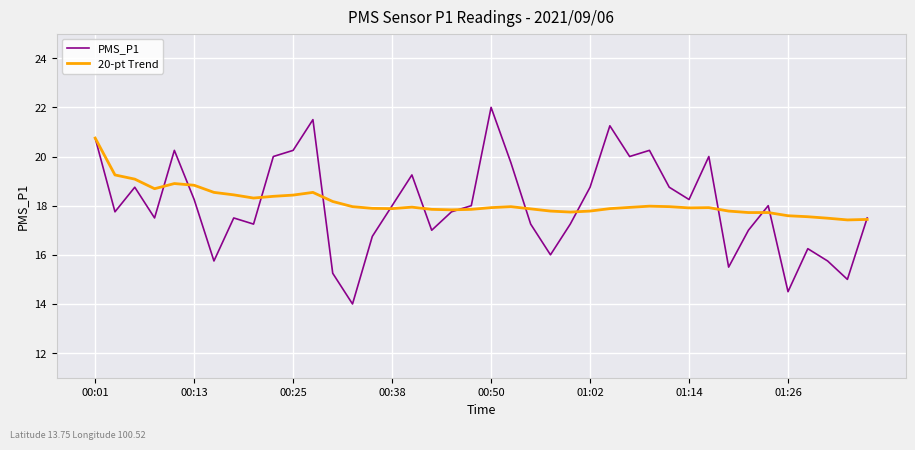

What is the lowest value of the PMS_P1 series?

14.0